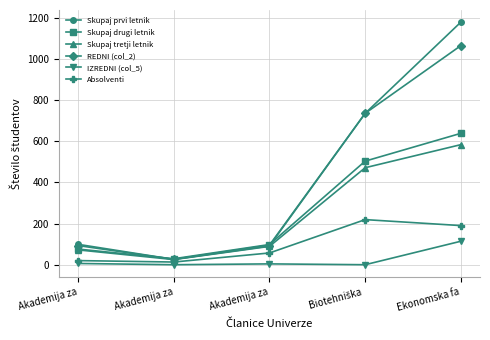

How many categories are shown in the chart?

5